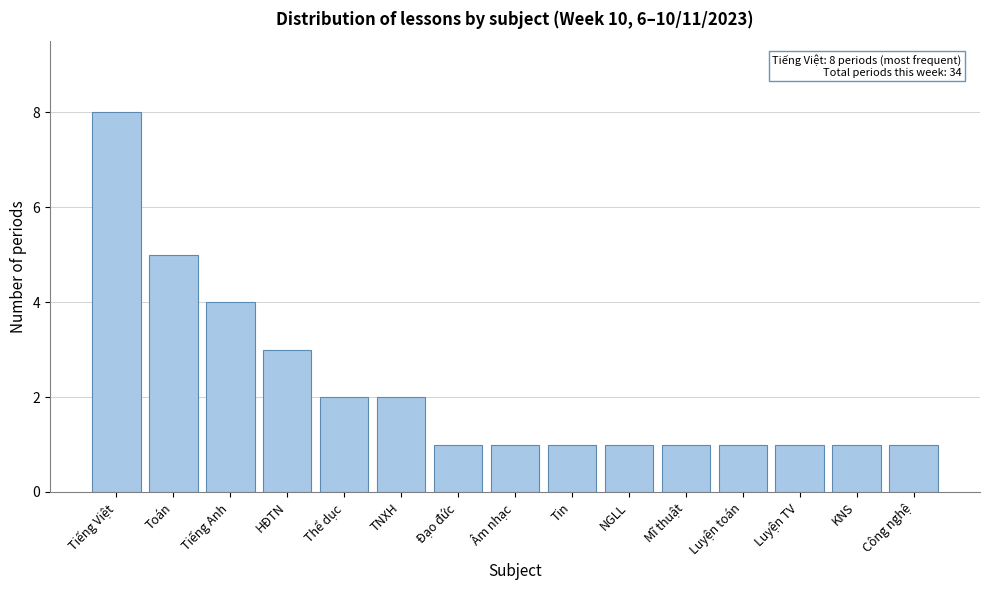

Reading left to right, extract all data points from this chart.

8	5	4	3	2	2	1	1	1	1	1	1	1	1	1